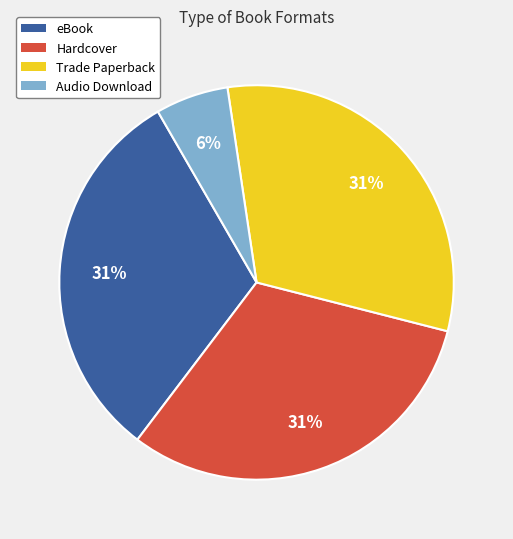

Count the number of slices in the pie.

4